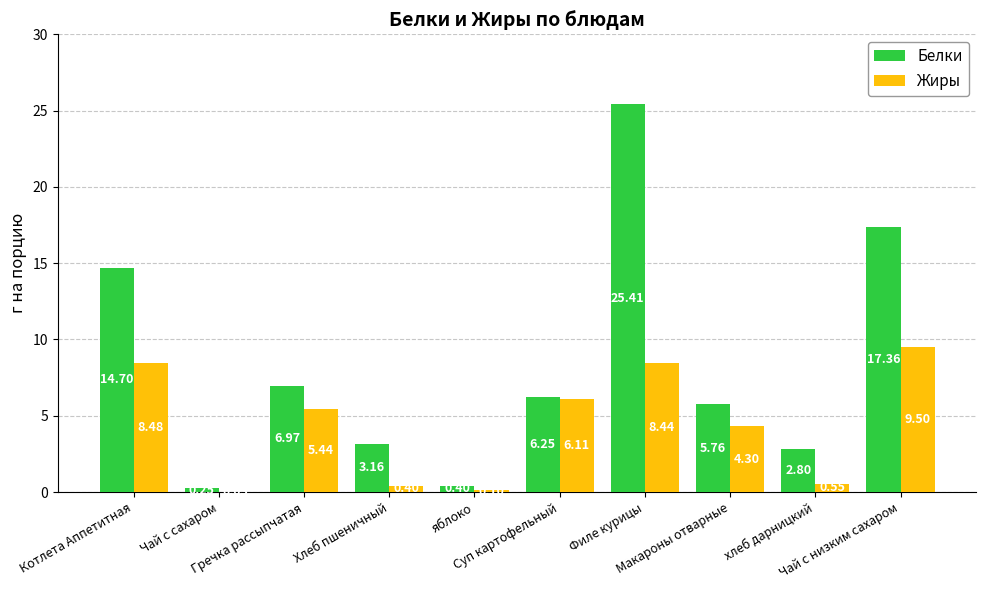

Which series has the largest total across all categories?

Белки